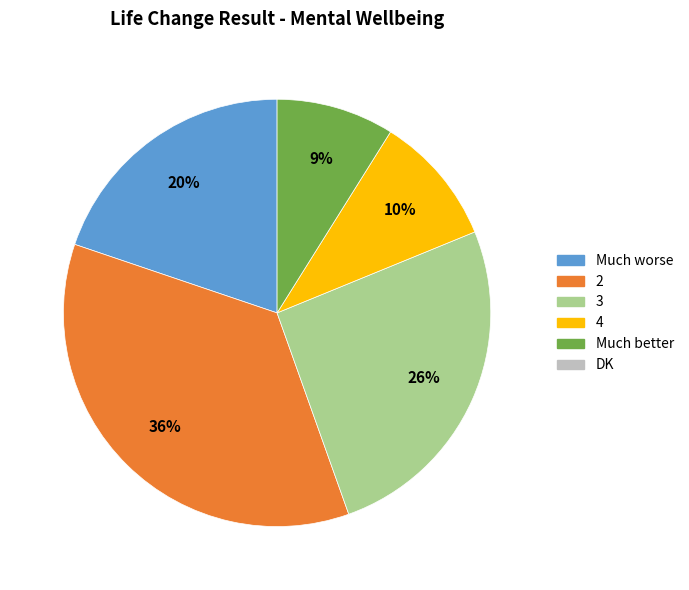

Count the number of slices in the pie.

5